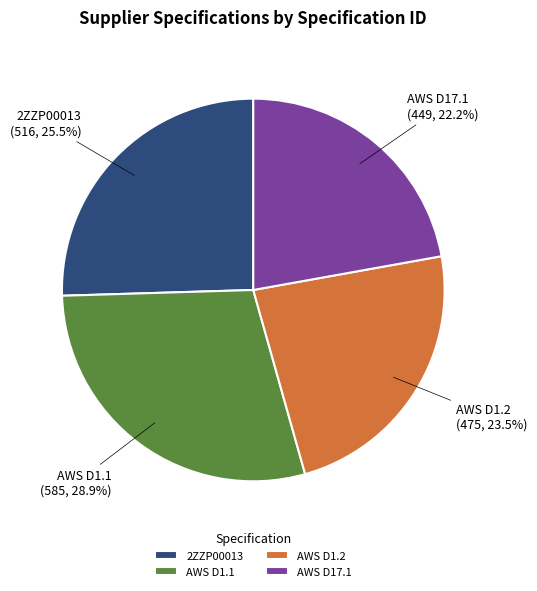

Approximately how many times larger is the value at AWS D1.1 compared to 2ZZP00013?

1.1